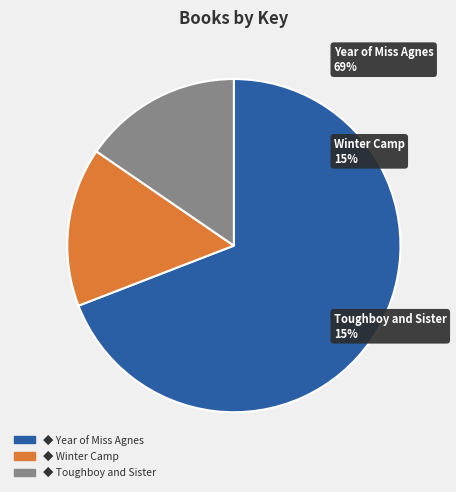

To the nearest percent, what percentage of the pie is Year of Miss Agnes (1494242)?

69%